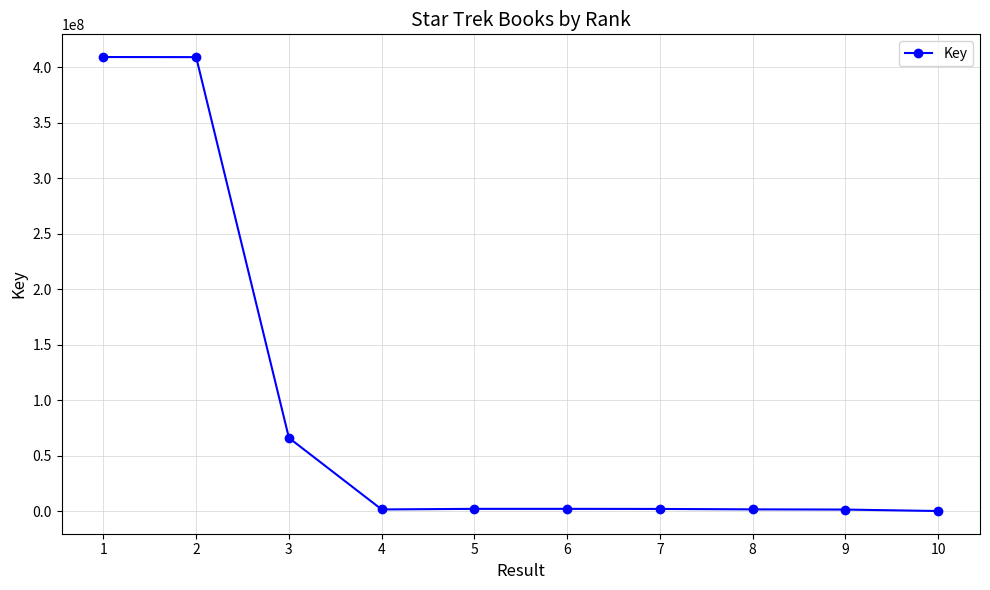

Is it true that the value at 3 is 35590062?

False